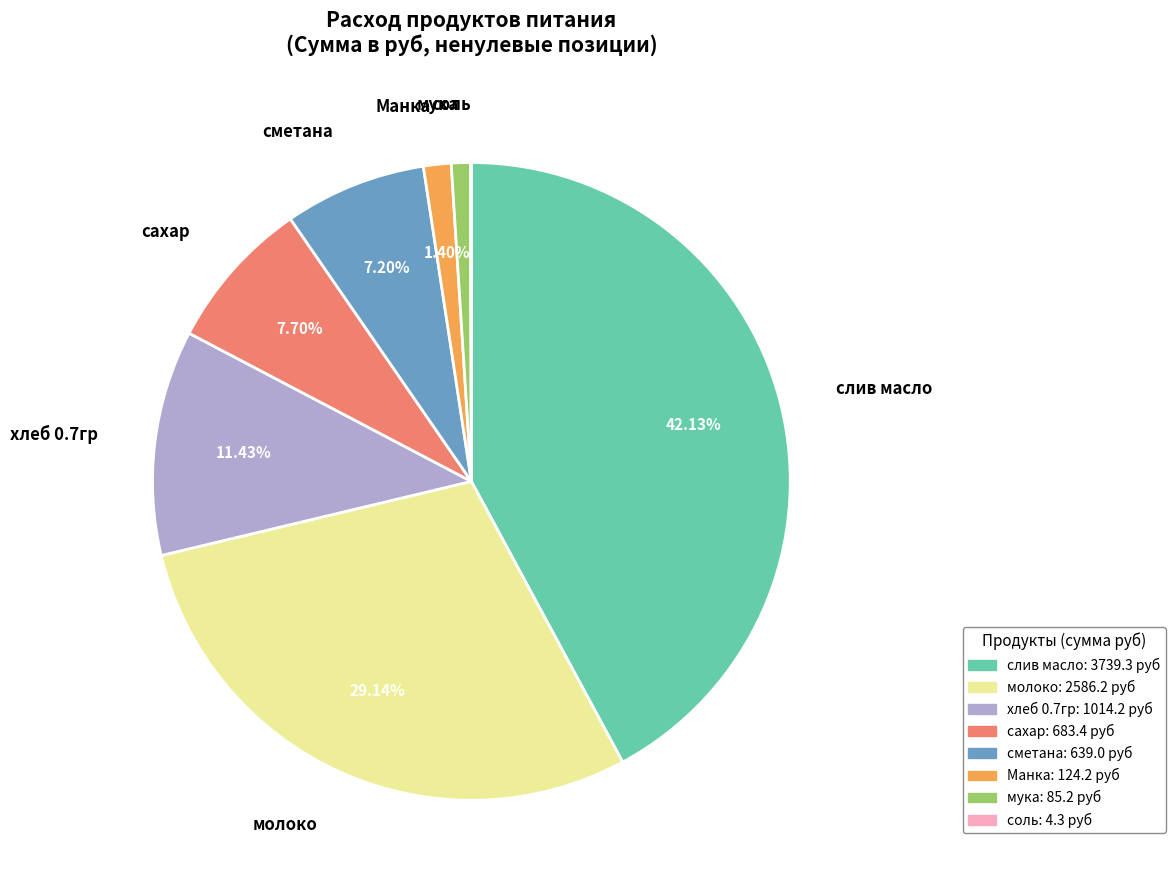

Which slice is the largest?

слив масло